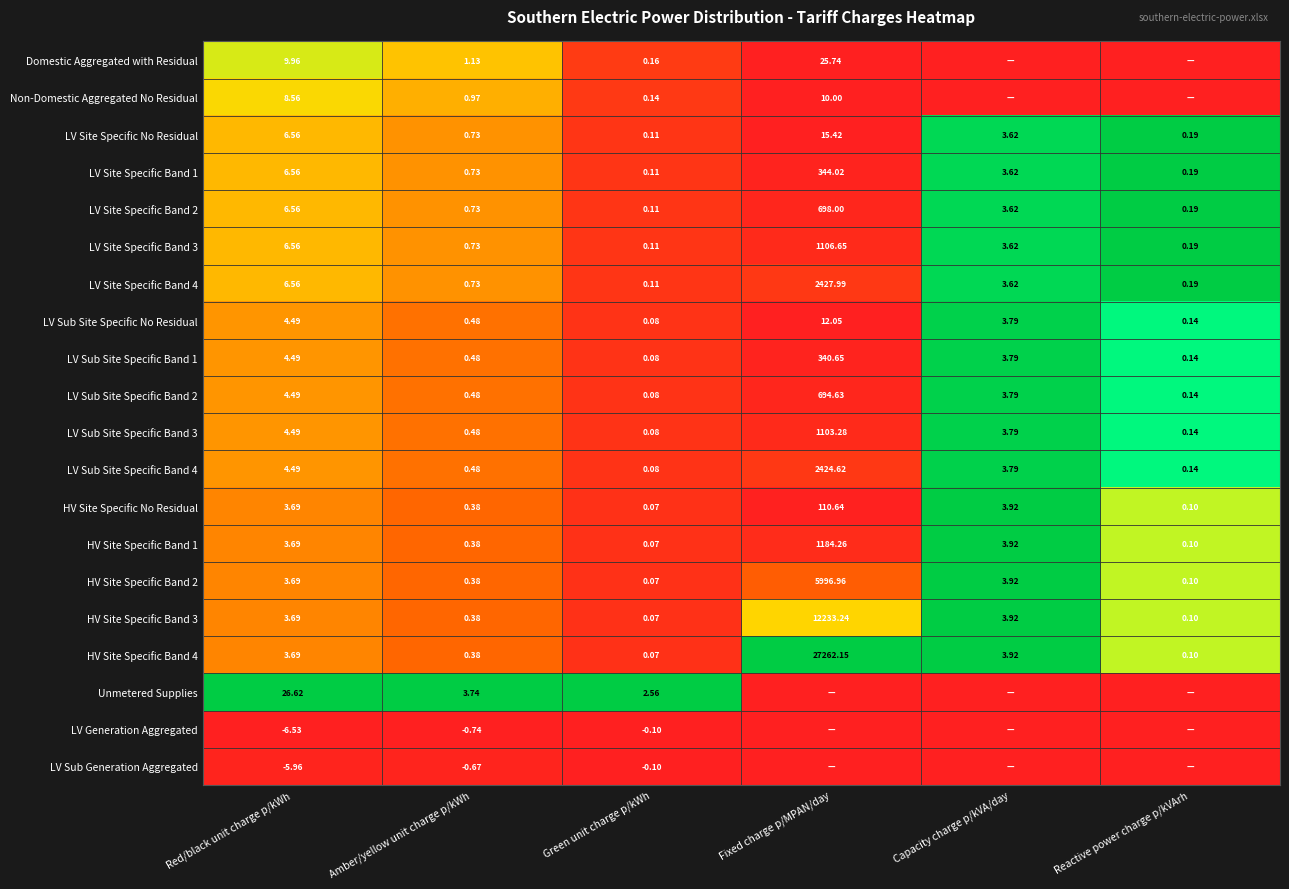

Rank the categories by HV Site Specific Band 1 value from lowest to highest.

Green unit charge p/kWh, Reactive power charge p/kVArh, Amber/yellow unit charge p/kWh, Red/black unit charge p/kWh, Capacity charge p/kVA/day, Fixed charge p/MPAN/day